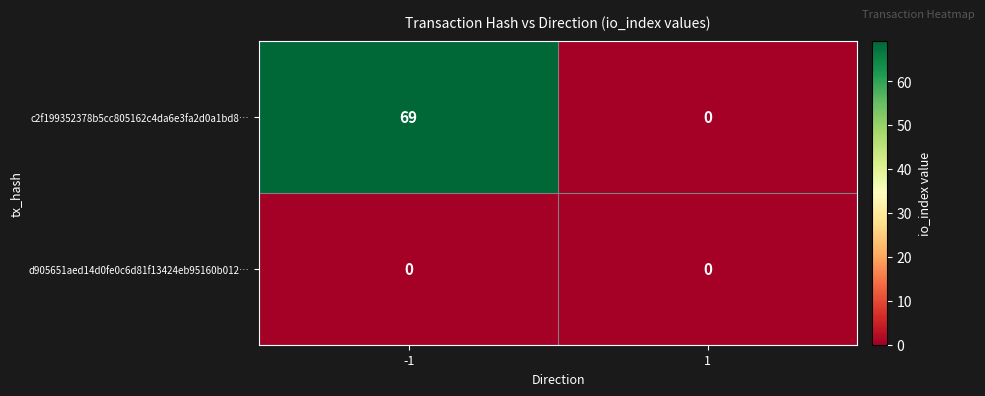

What is the difference between the highest and lowest values at -1?

69